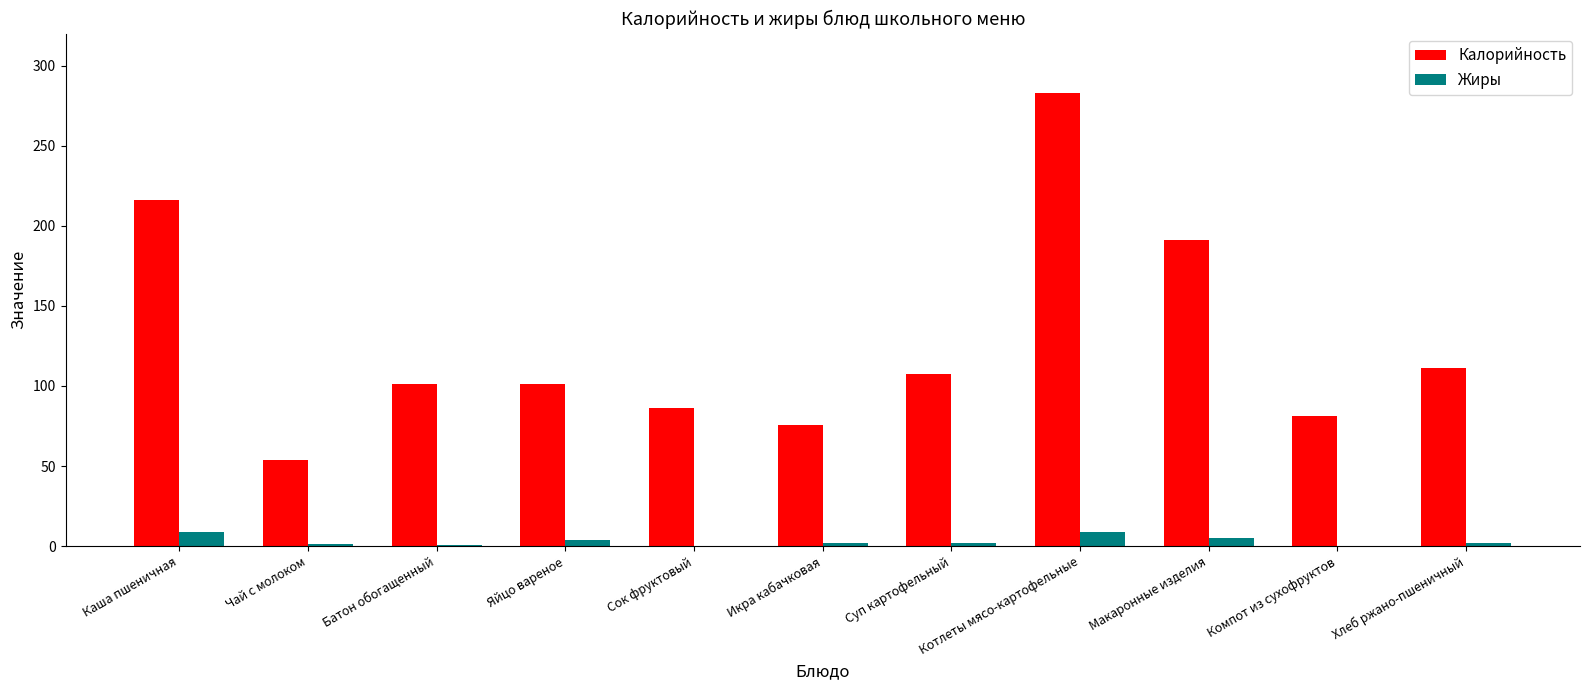

Which series changed the most between Чай с молоком and Суп картофельный?

Калорийность